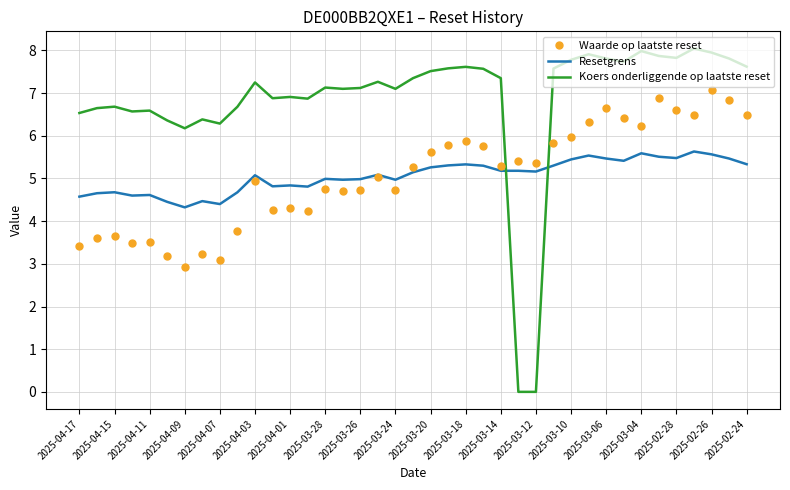

What are all the series names shown in the legend?

Waarde op laatste reset, Resetgrens, Koers onderliggende op laatste reset